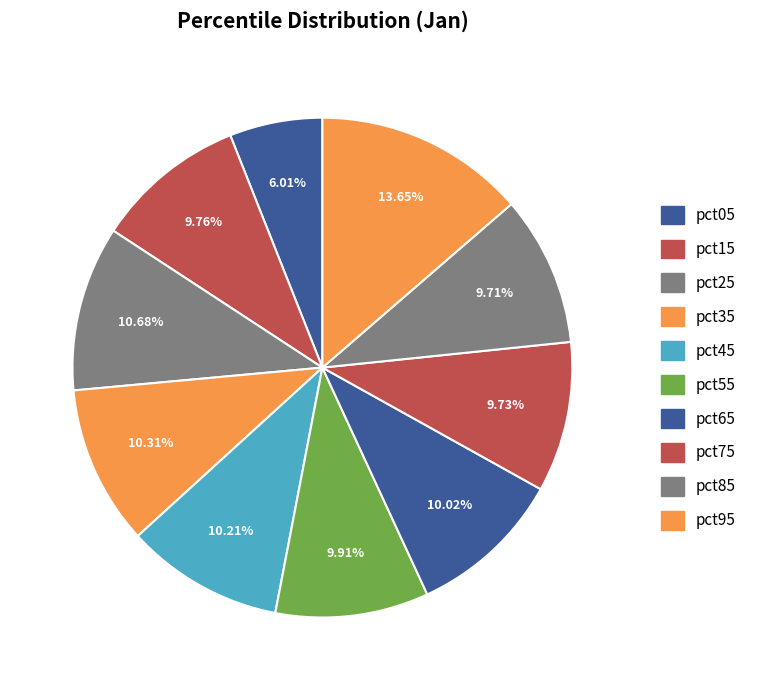

Count the number of slices in the pie.

10